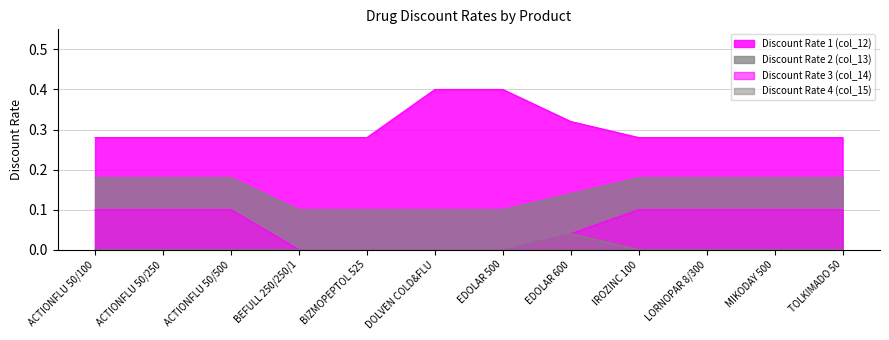

At which label does Discount Rate 4 (col_15) reach its peak?

EDOLAR 600